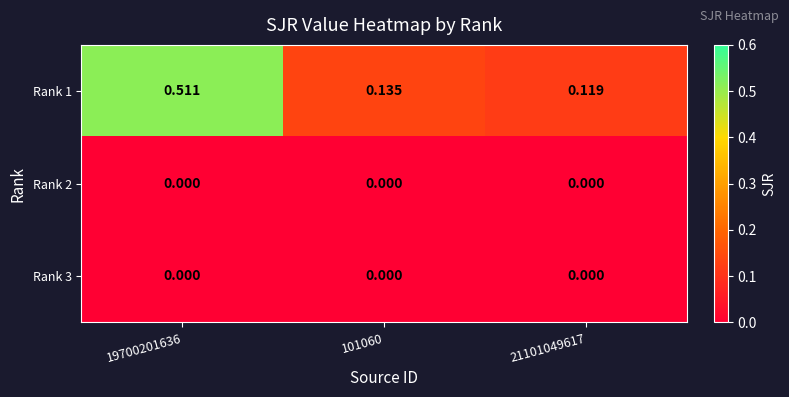

Is the value of Rank 2 at 21101049617 greater than the value of Rank 1 at 19700201636?

No